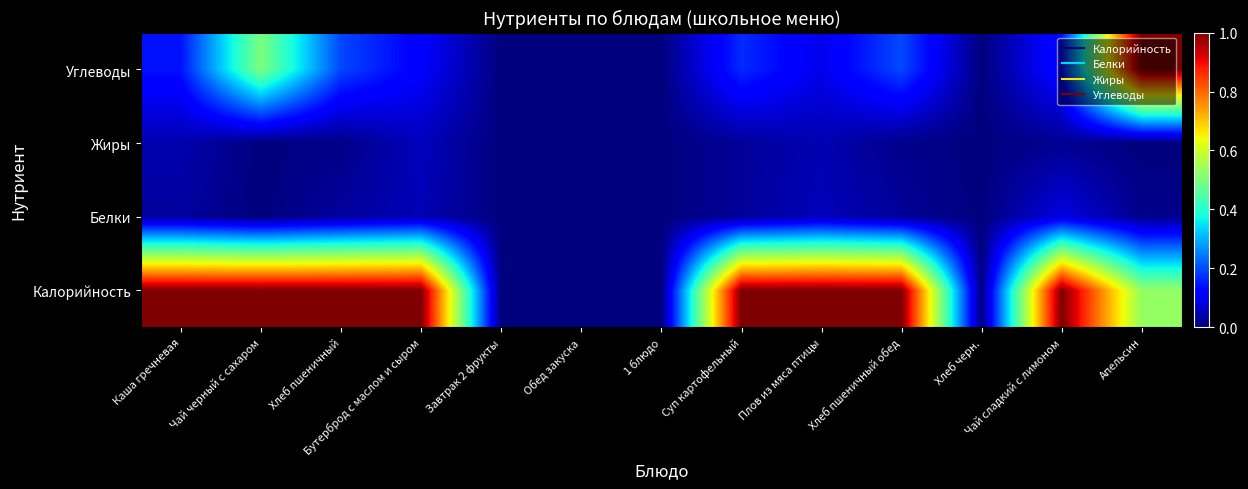

At which category is the sum across all series the highest?

Апельсин